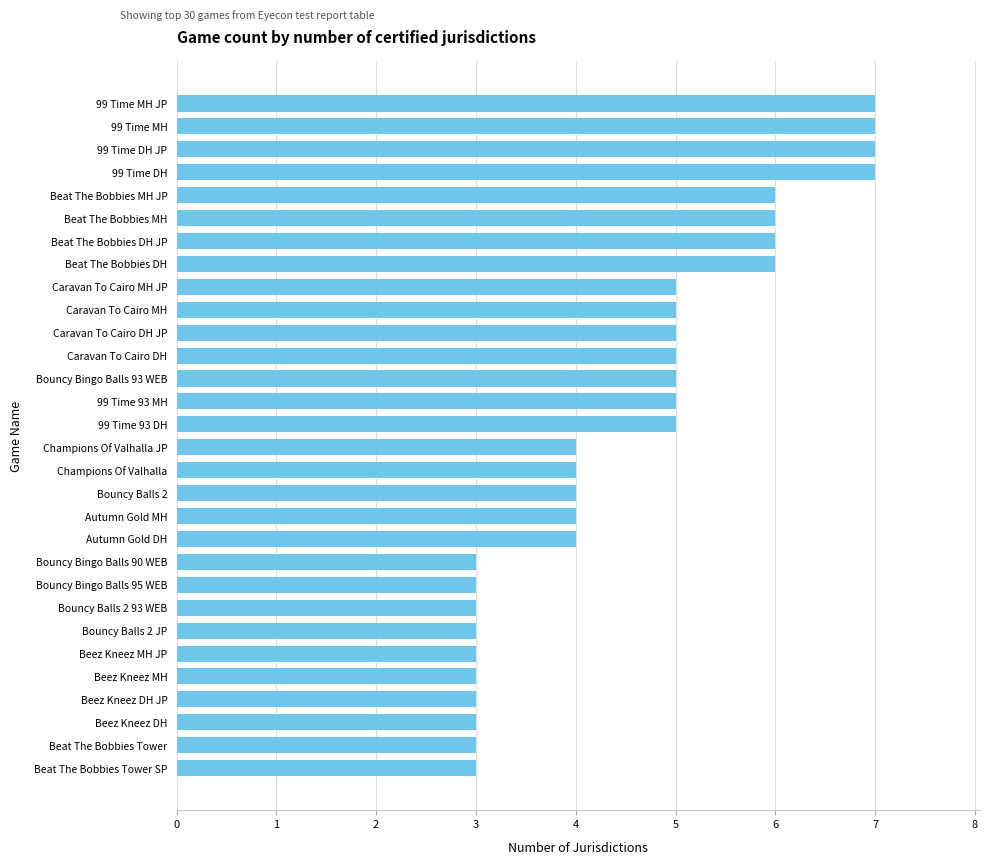

What is the average value?

5